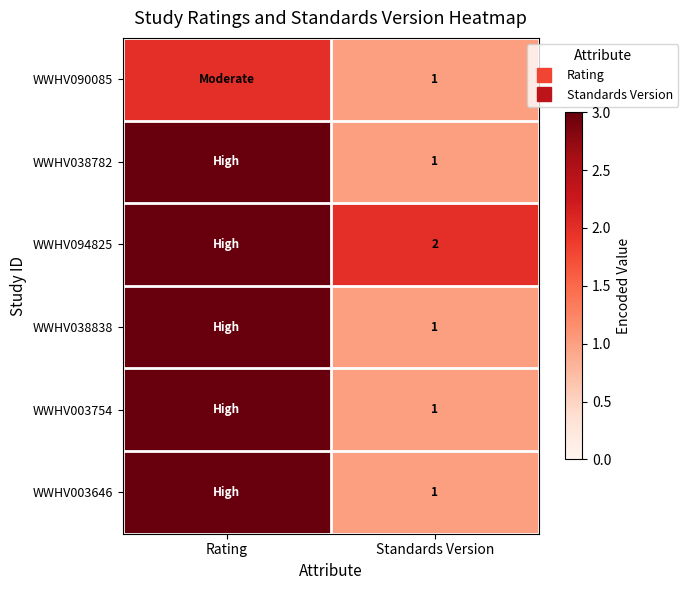

What is the average value of the WWHV038838 series?

2